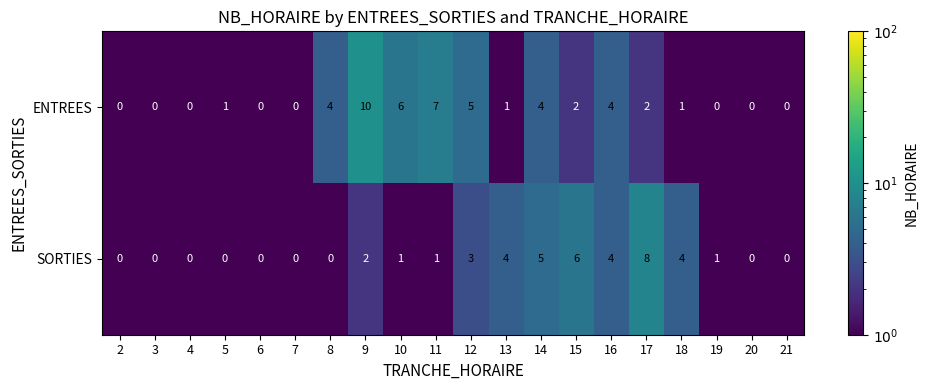

How many ENTREES values are between 0 and 4?

16